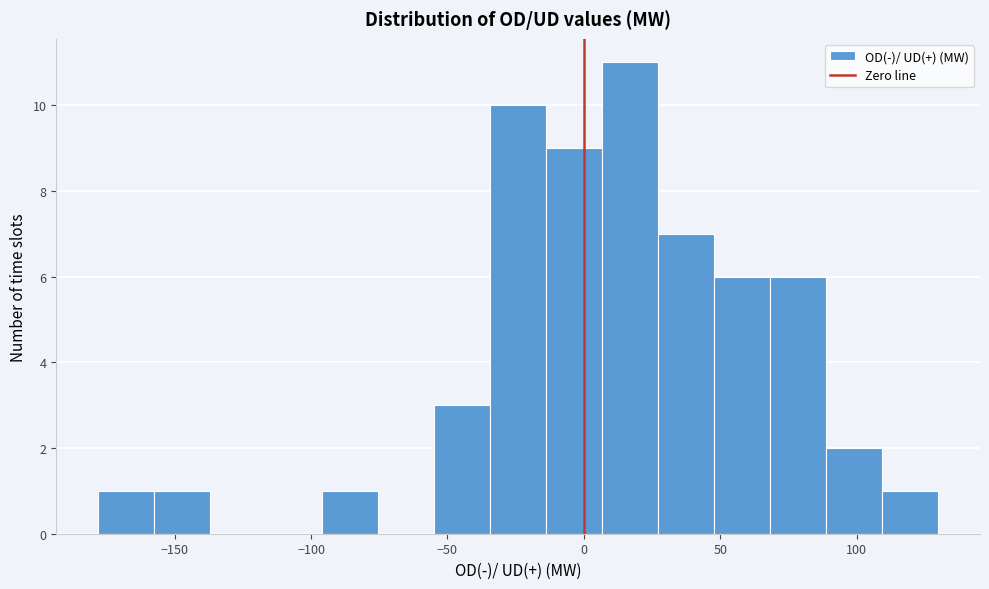

Reading left to right, transcribe this chart: for each bar, give the range it covers on the x-axis and its height. Neither the bar edges nor the heights are printed on the chart, so give them approximately, as read against the axes.

-180 to -155: 1
-155 to -135: 1
-135 to -115: 0
-115 to -95: 0
-95 to -75: 1
-75 to -55: 0
-55 to -35: 3
-35 to -15: 10
-15 to 5: 9
5 to 25: 11
25 to 50: 7
50 to 70: 6
70 to 90: 6
90 to 110: 2
110 to 130: 1